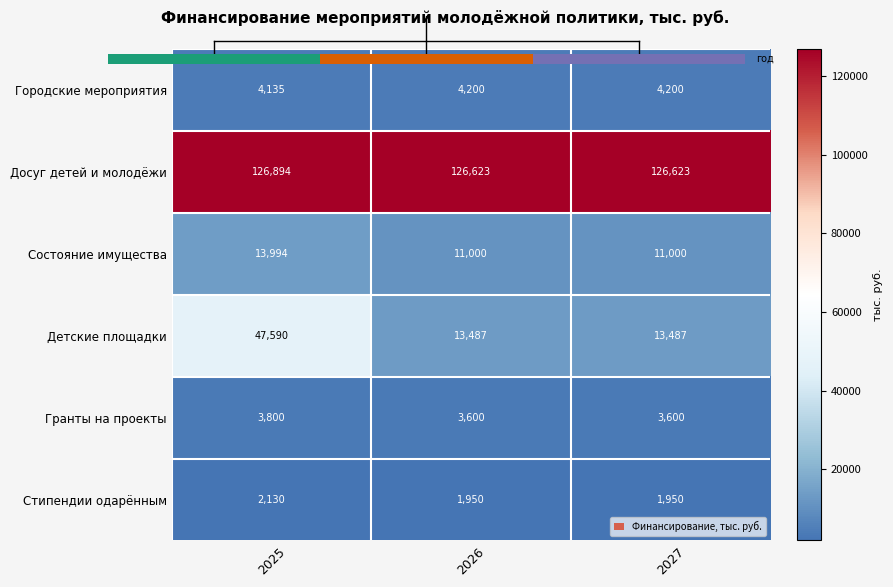

What is the highest value of the Стипендии одарённым series?

2130.0